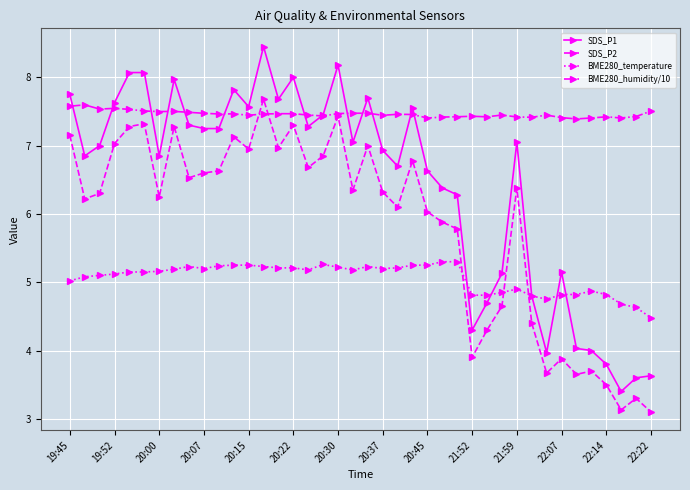

What is the value of the BME280_temperature point at the 26th from the left?

5.3